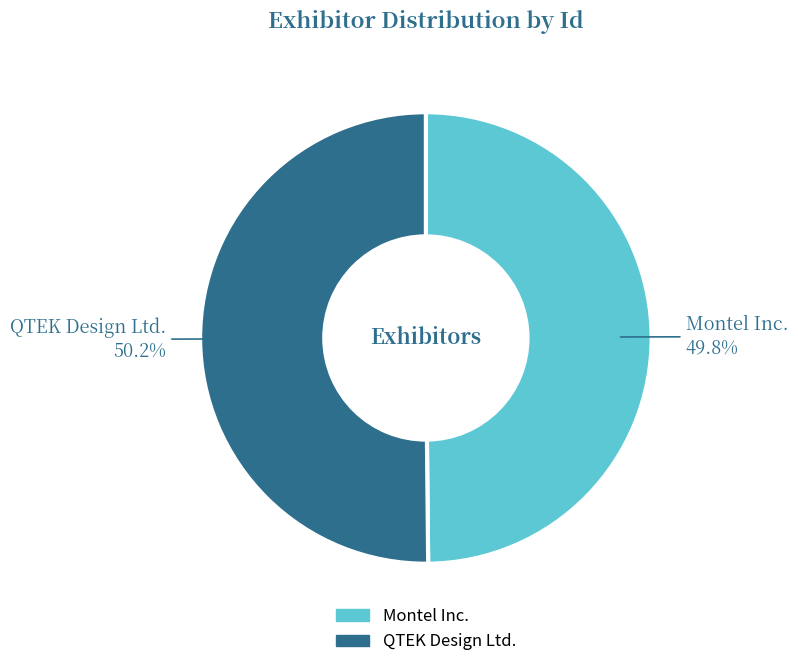

What is the total percentage of QTEK Design Ltd. and Montel Inc.?

100.0%